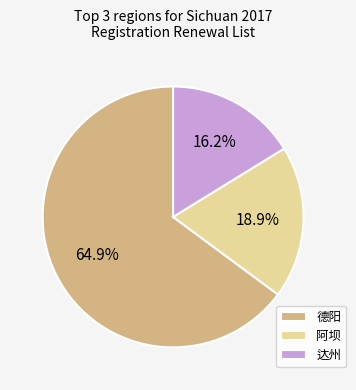

What is the largest slice in the pie chart?

德阳